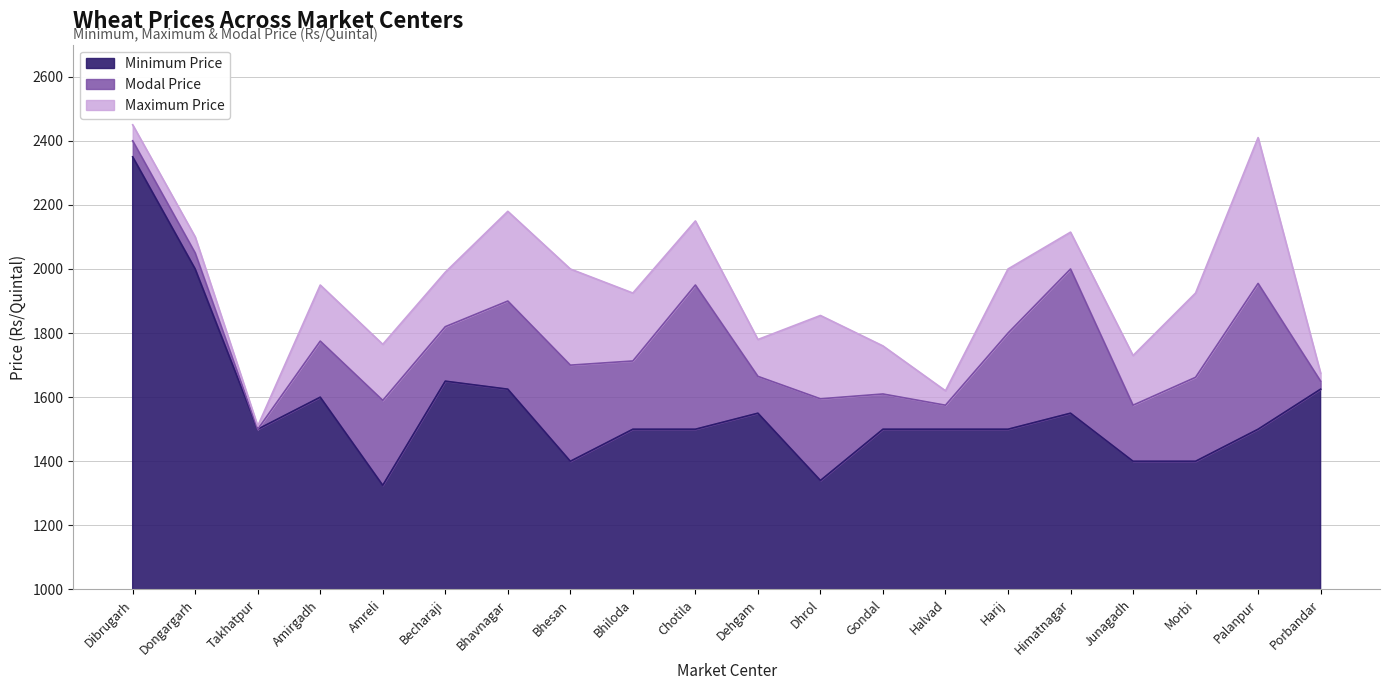

What is the label of the 15th point from the right?

Becharaji